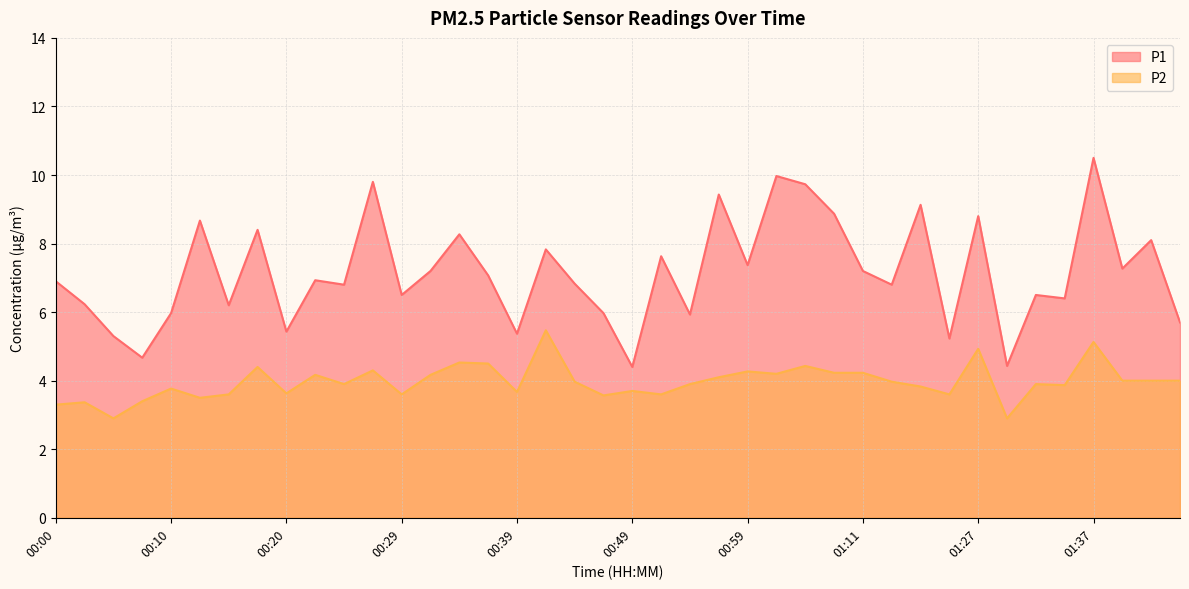

What is the difference between the P2 values at 01:27 and 01:39?

0.9